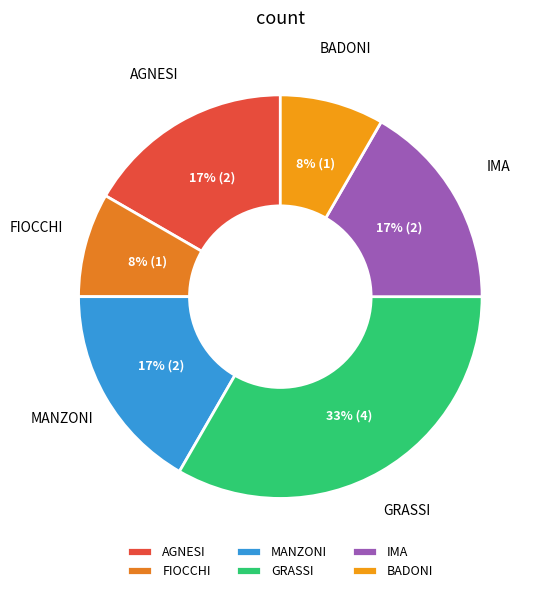

Approximately how many times larger is the value at FIOCCHI compared to BADONI?

1.0